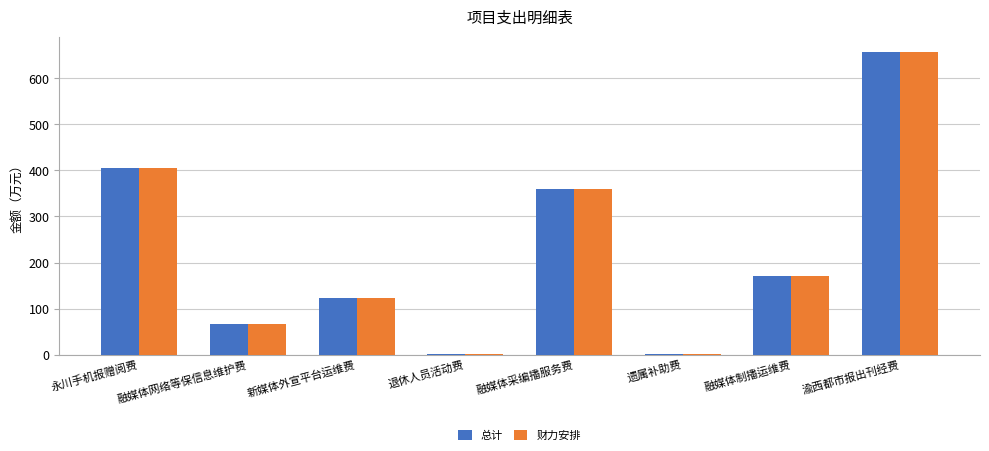

The value of 财力安排 at 融媒体采编播服务费 is 360.0. True or false?

True